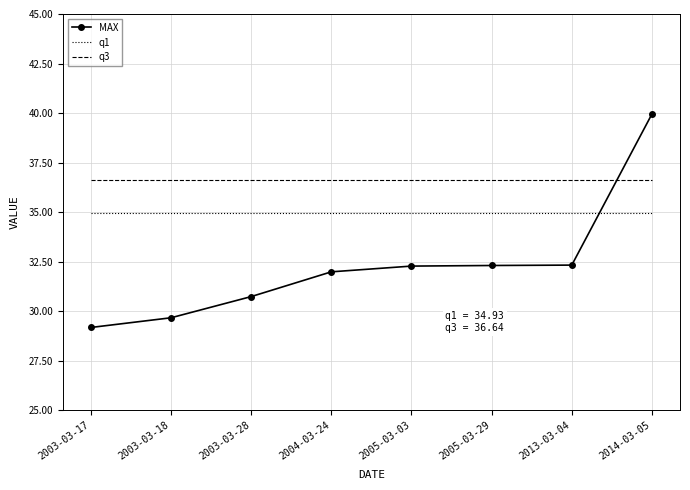

Which category has the lowest value in the MAX series?

2003-03-17